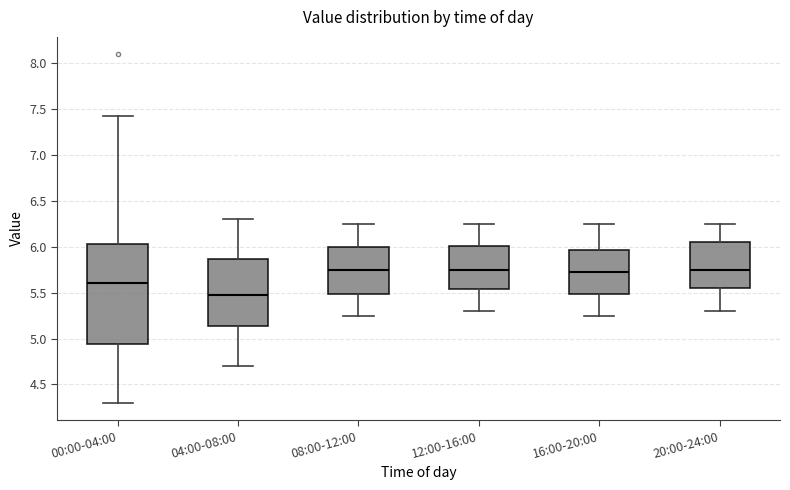

Which box has the lowest median line?

04:00-08:00